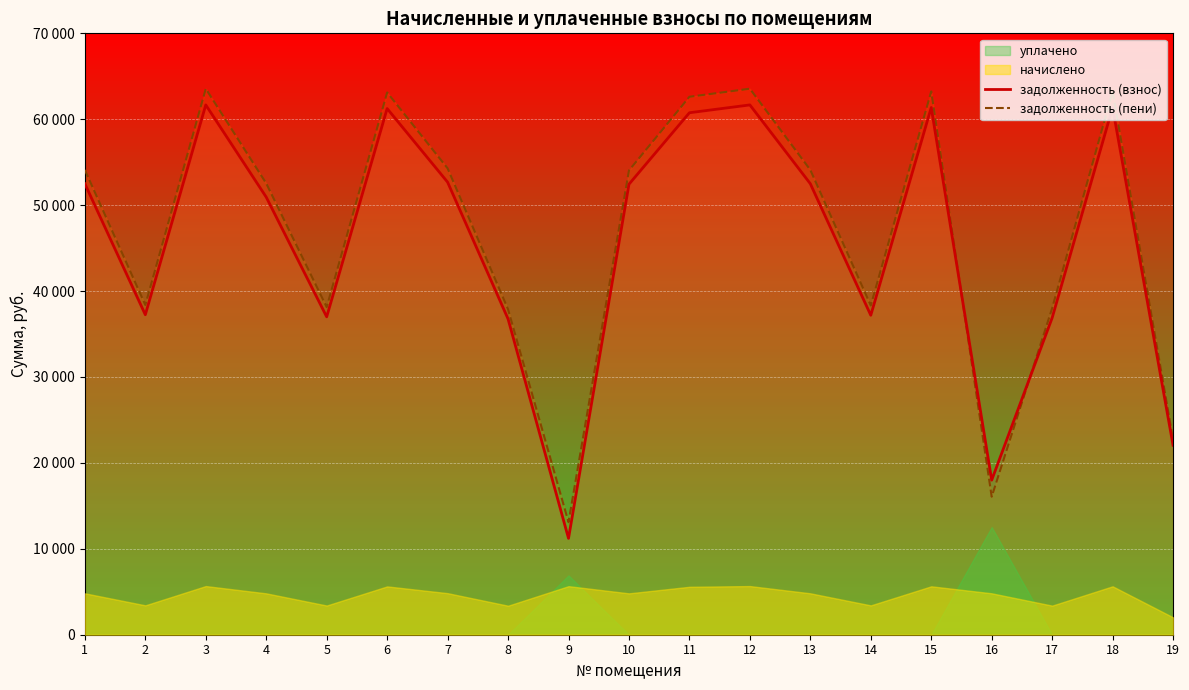

What is the difference between the second highest and second lowest values in the задолженность (пени) series?

47491.0